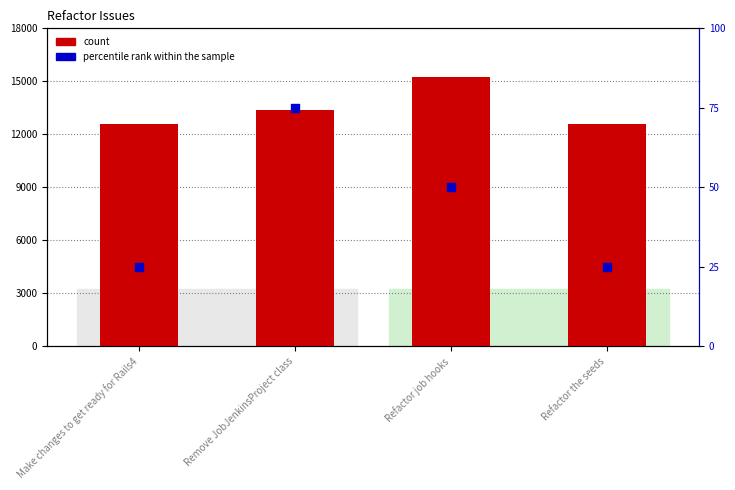

Which series reaches the minimum Y coordinate?

percentile rank within the sample